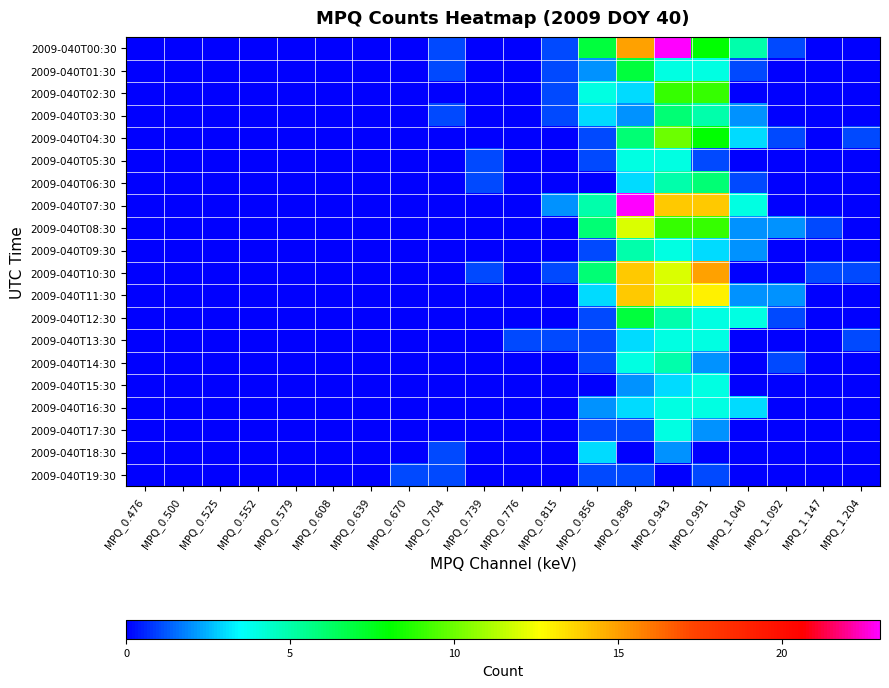

Between MPQ_1.040 and MPQ_0.552, which is larger?

MPQ_1.040